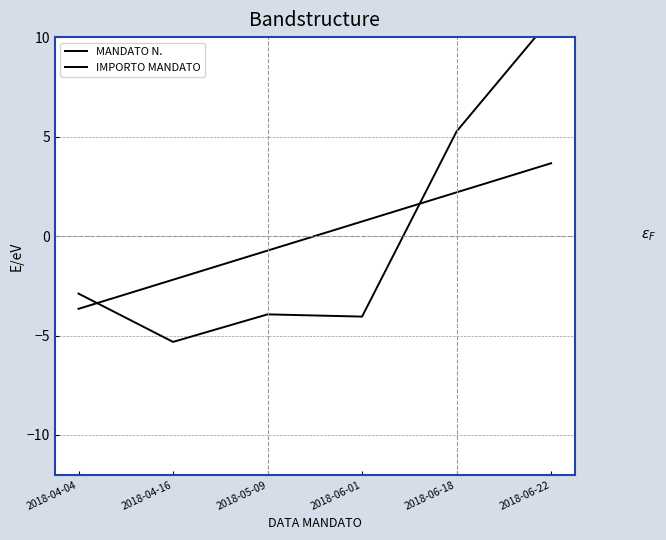

What is the spread (max minus min) of values at 2018-06-18?

3.1